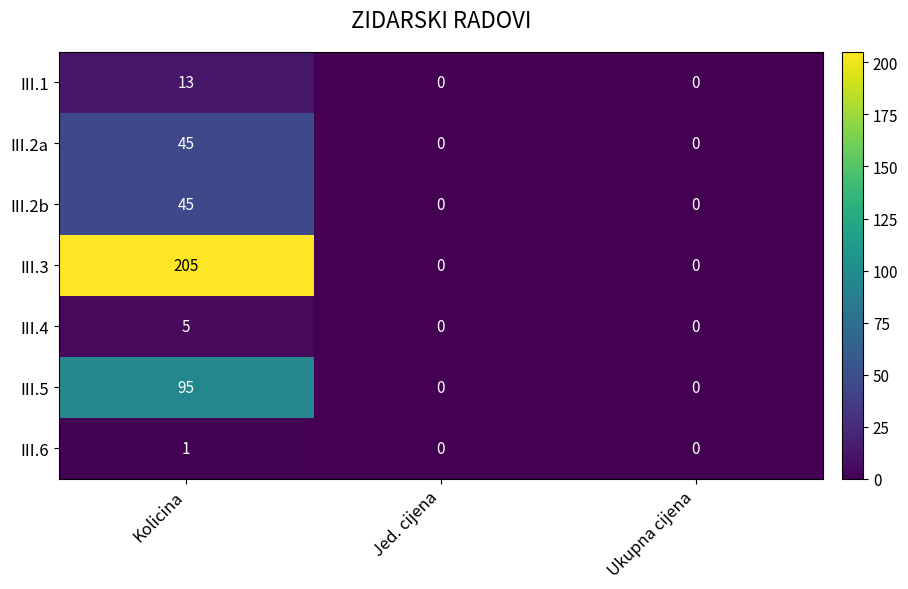

At how many categories does at least one series exceed 132?

1